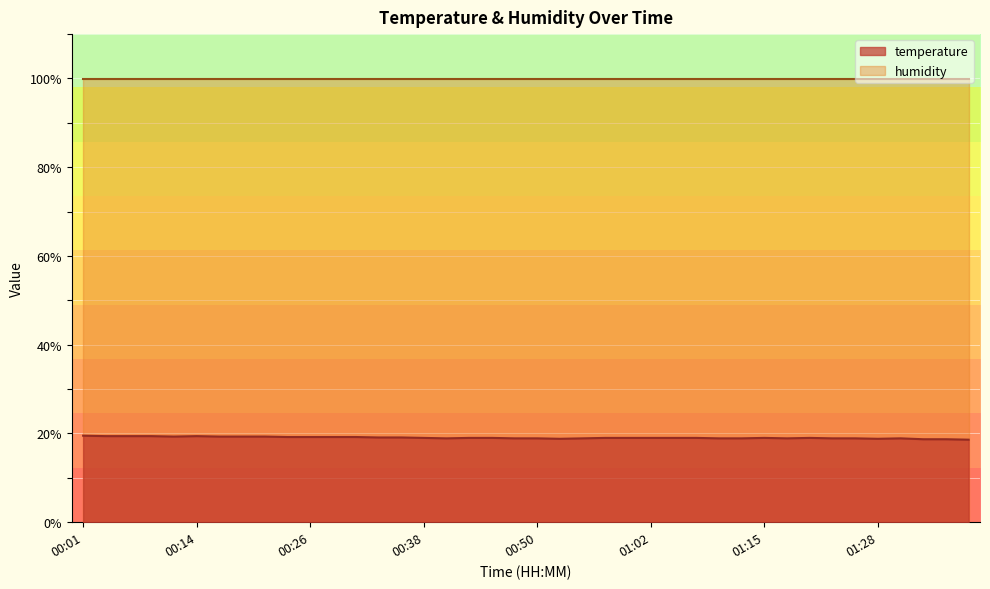

Where is the data nearest to the value 19?

00:38